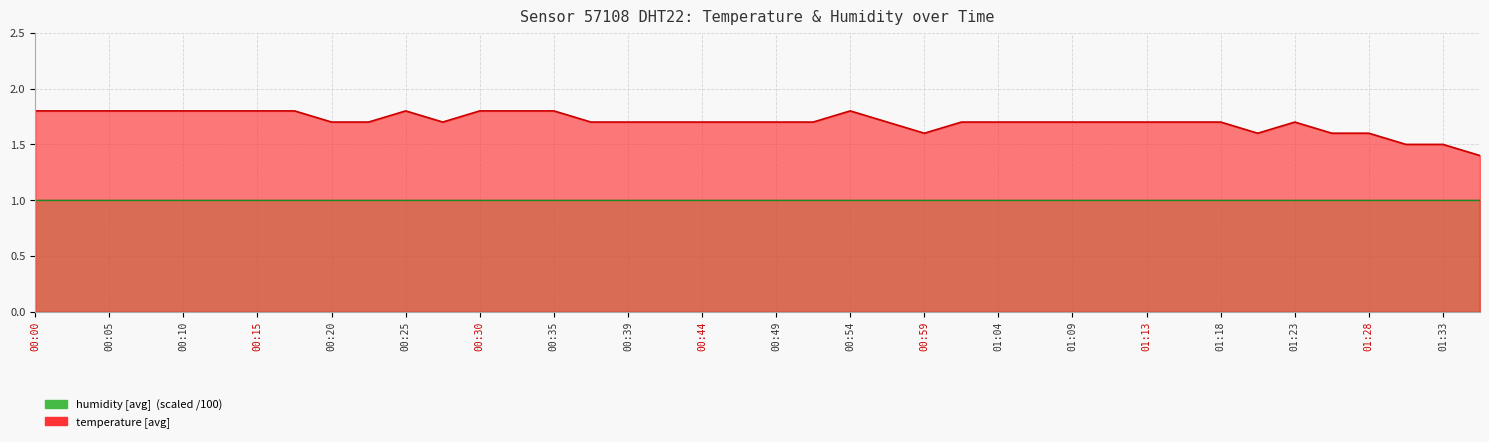

What is the maximum value shown in the chart?

1.8